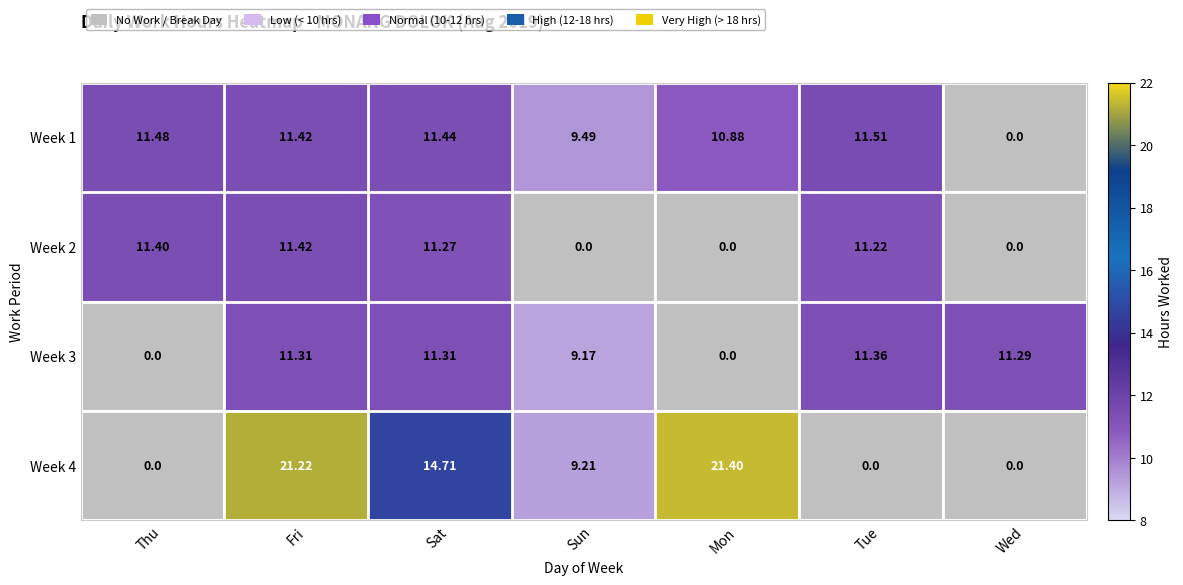

How many data points does each series have?

7